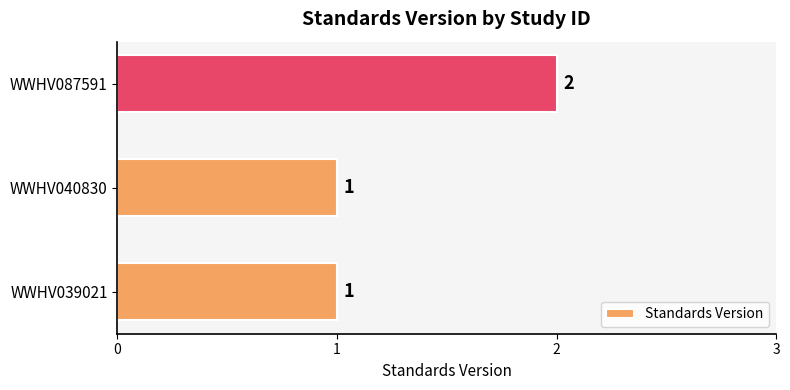

Which label corresponds to the largest value in the chart?

WWHV087591